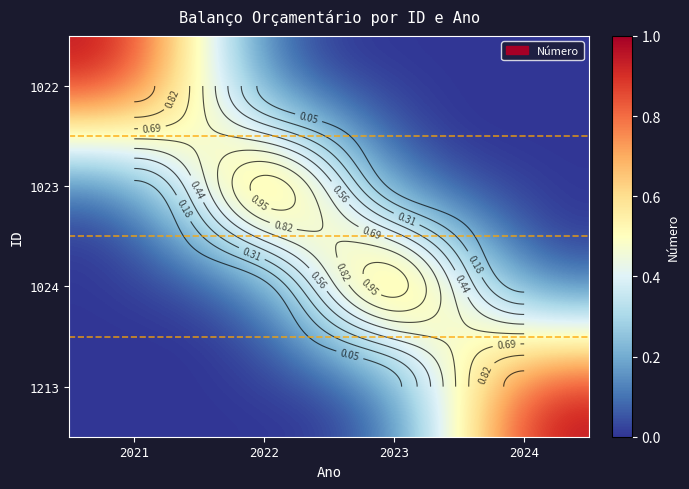

Count the number of data series in this chart.

4